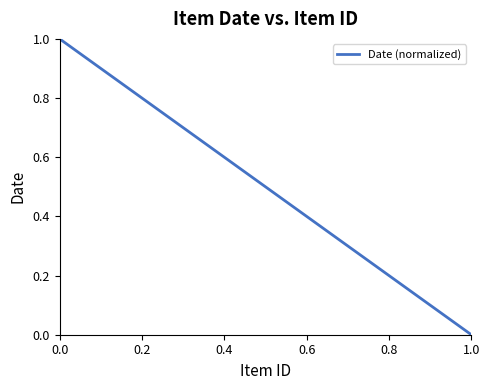

What is the maximum value shown in the chart?

1.0